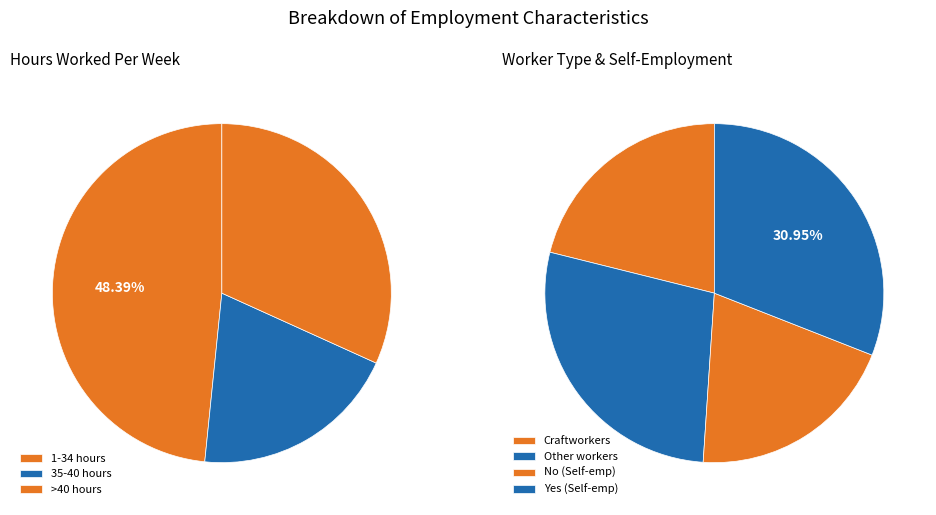

Is there a majority slice in this chart?

No